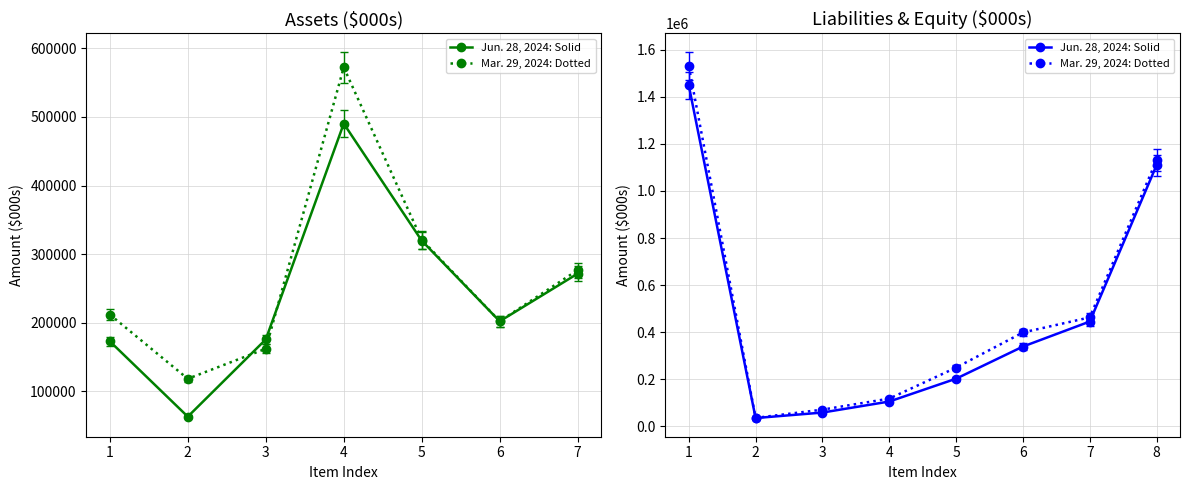

How many data points in Mar. 29, 2024: Dotted are less than 398887?

4